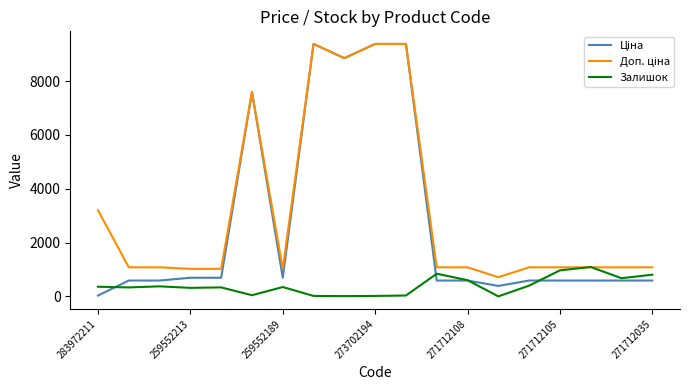

What is the maximum value shown in the chart?

9384.0